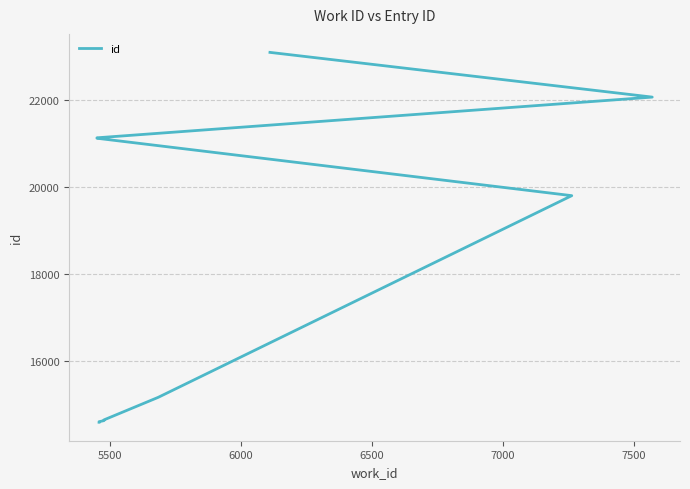

What is the approximate value at 5500, to the nearest 100?

14600